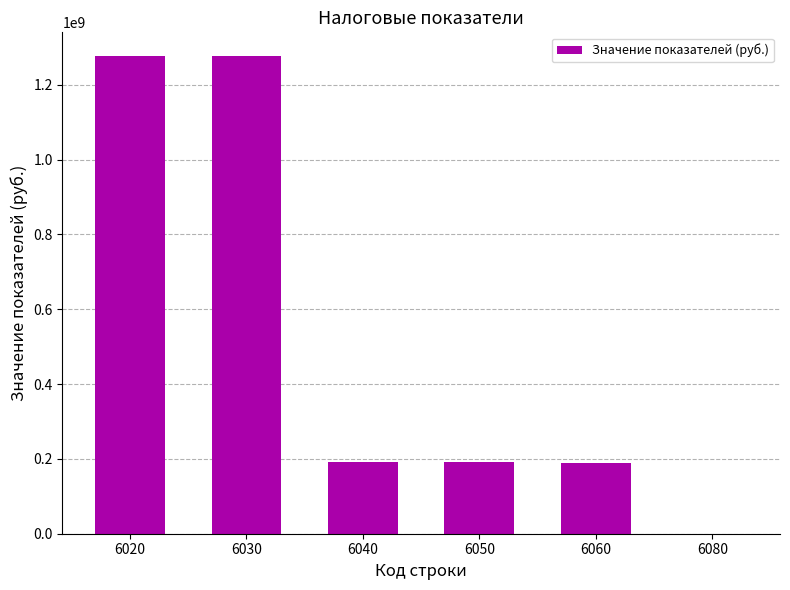

What is the greatest value displayed?

1276171232